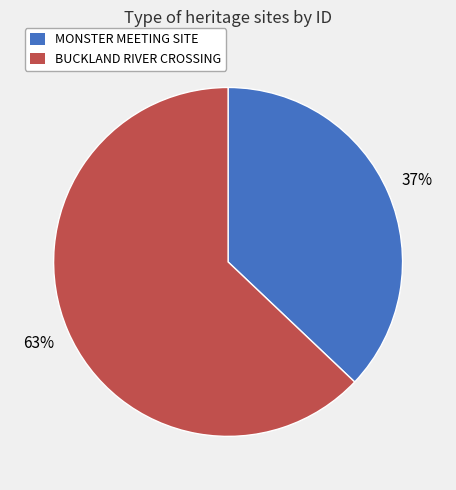

Is there any slice that represents more than half of the pie?

Yes